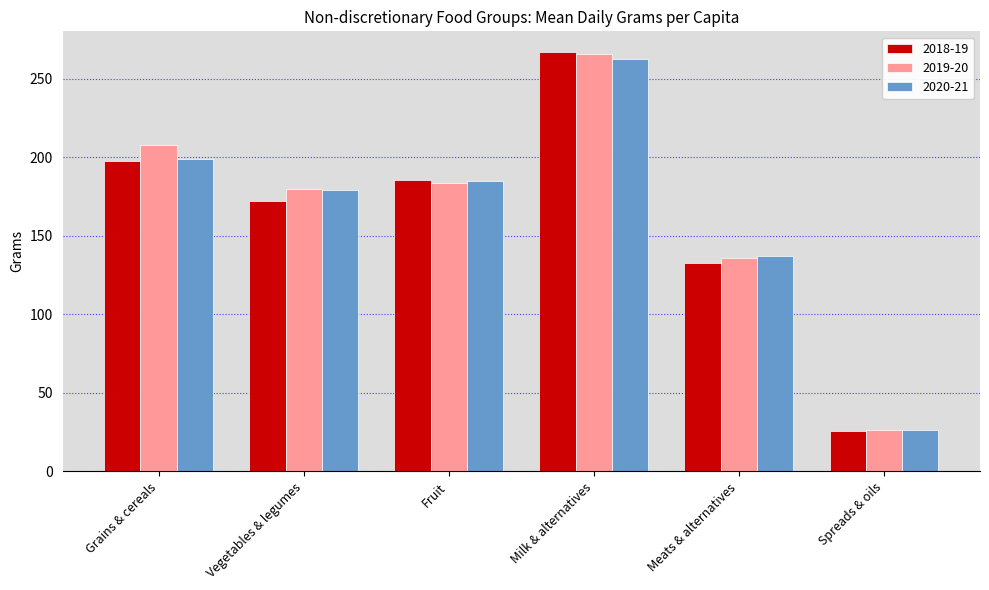

What position from the left is Meats & alternatives?

5